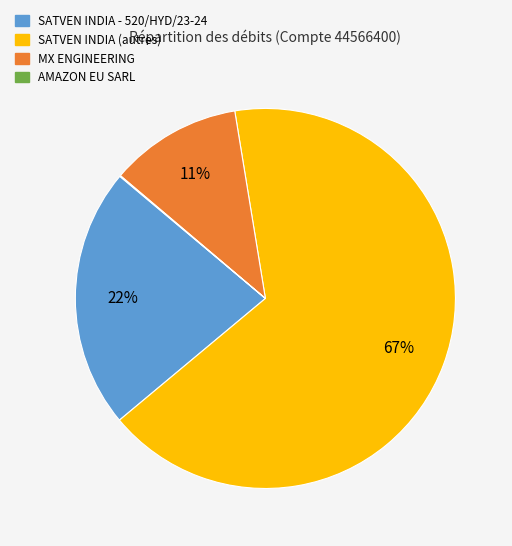

Is there any slice that represents more than half of the pie?

Yes